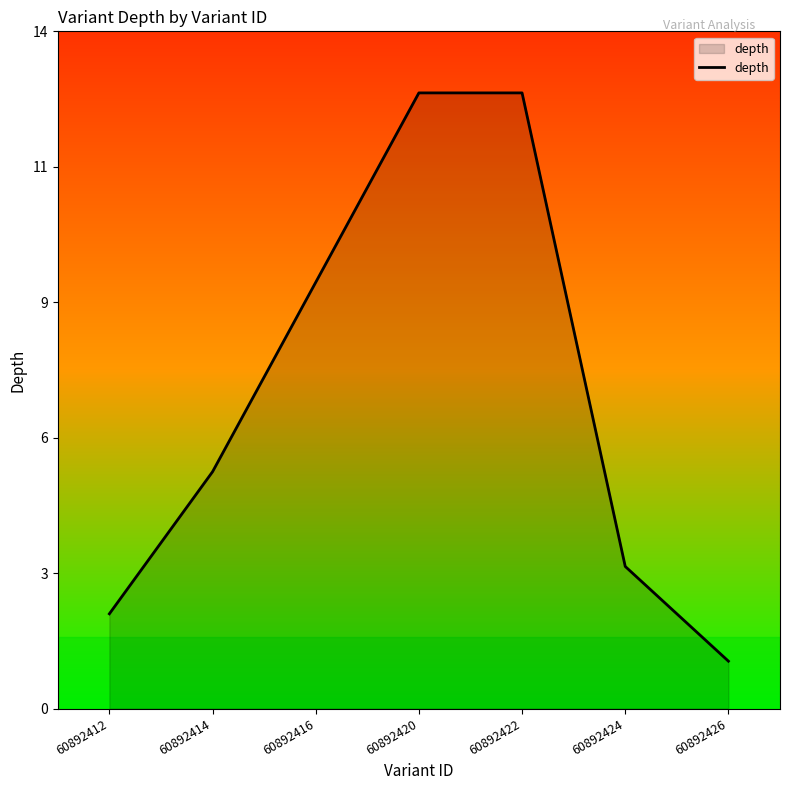

What is the approximate value at 60892420, to the nearest 10?

10